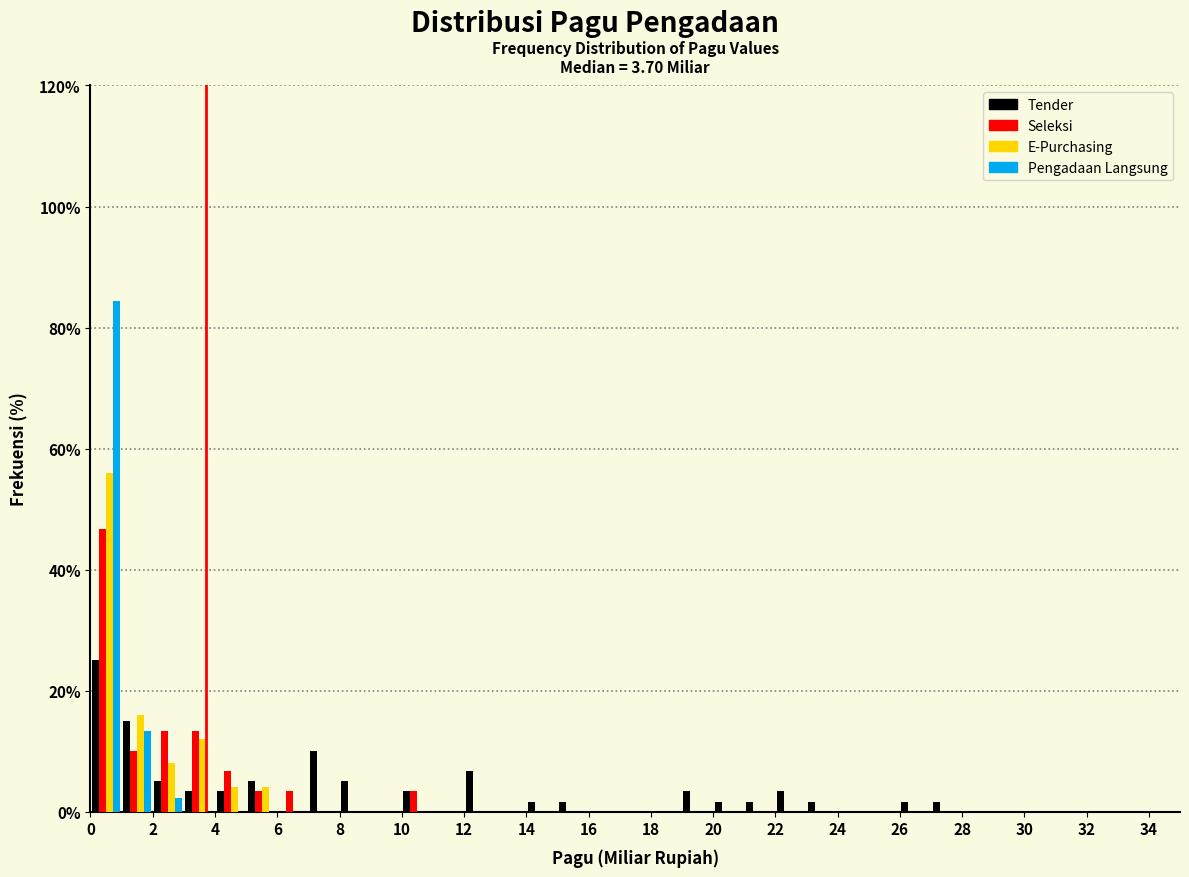

What is the height of the Tender bar covering 2 to 3 on the x-axis? The values are not printed on the chart, so give them approximately, as read against the axis.

6